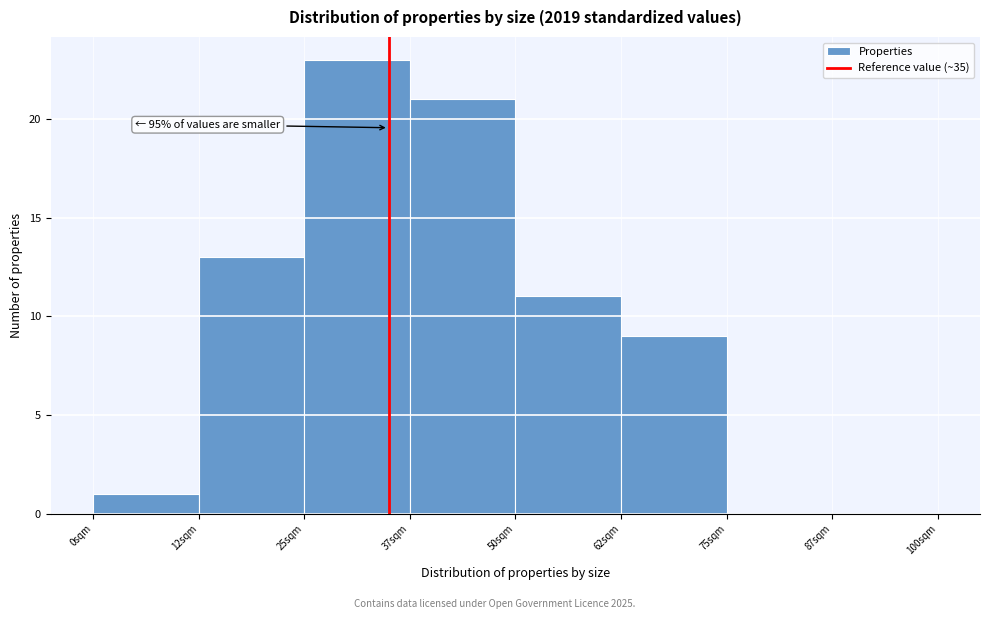

Which range on the x-axis has the tallest bar?

25.0 to 37.5